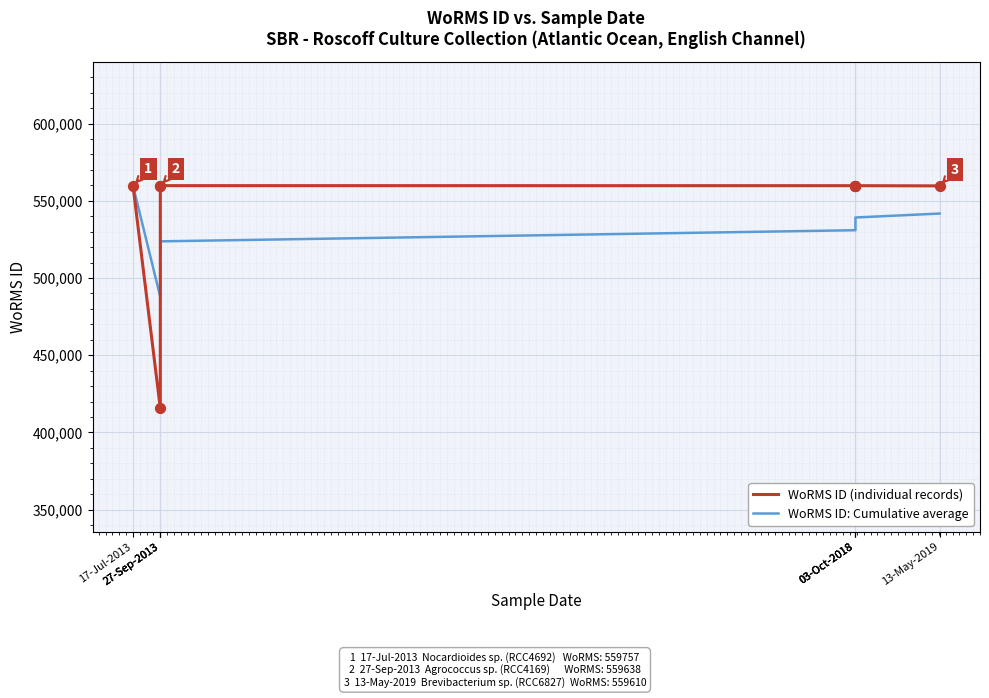

At which category is the sum across all series the highest?

17-Jul-2013